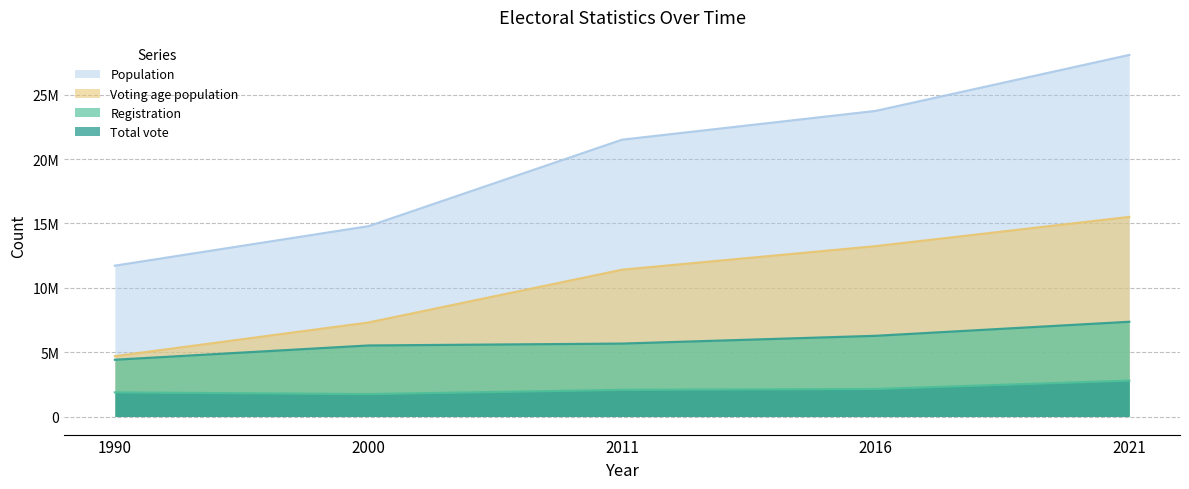

Does the chart have visible grid lines?

Yes